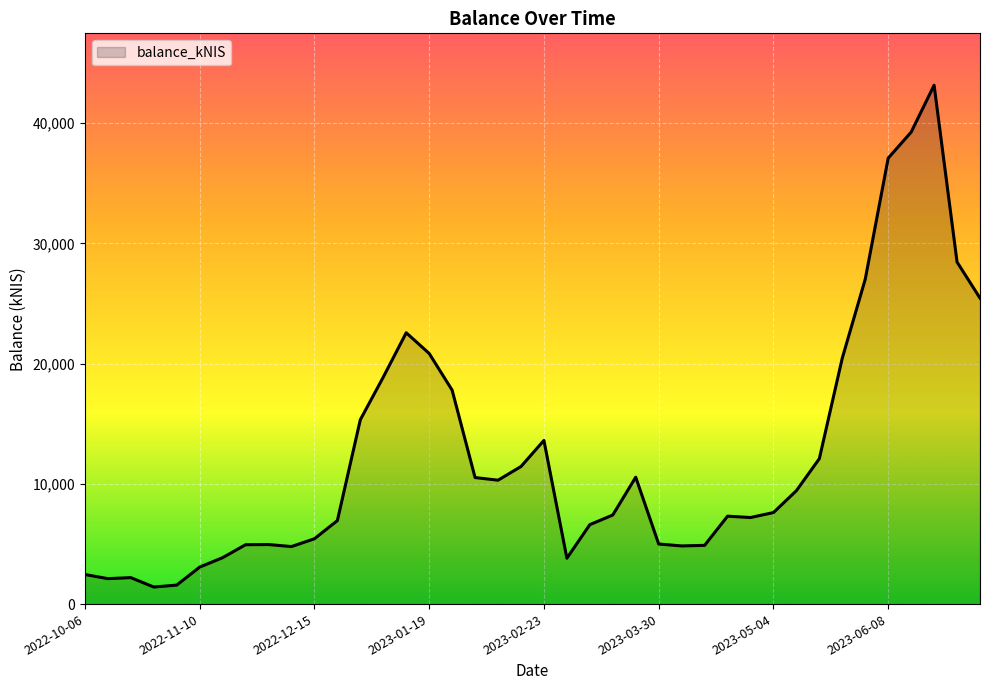

What is the difference between the maximum and minimum values?

41744.6